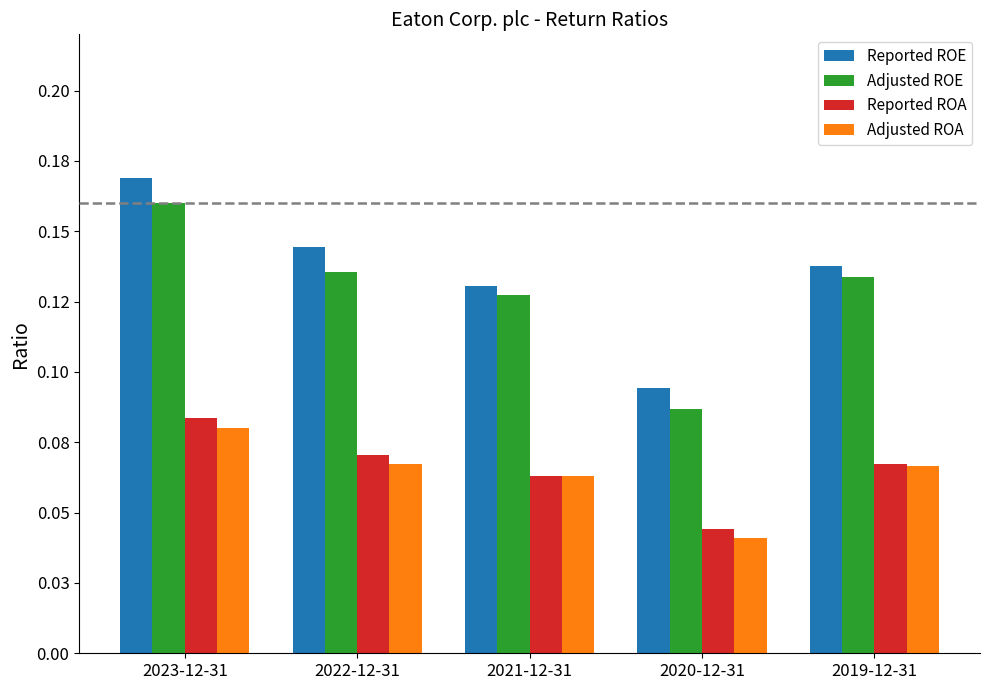

Where is Adjusted ROE nearest to the value 0?

2020-12-31